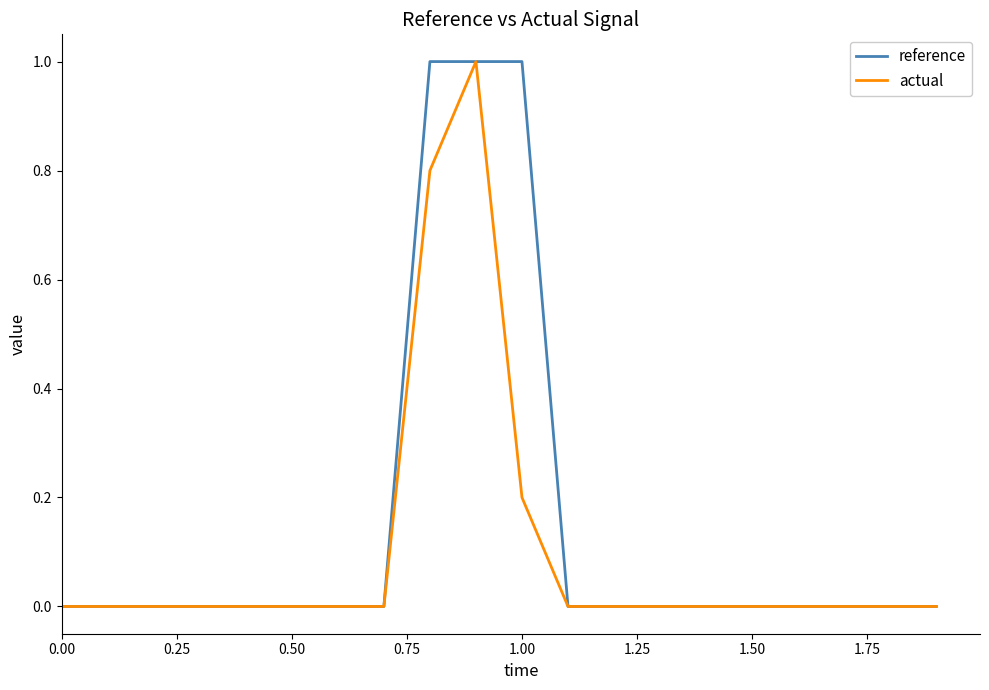

Count the actual values in the range 0 to 1.

20